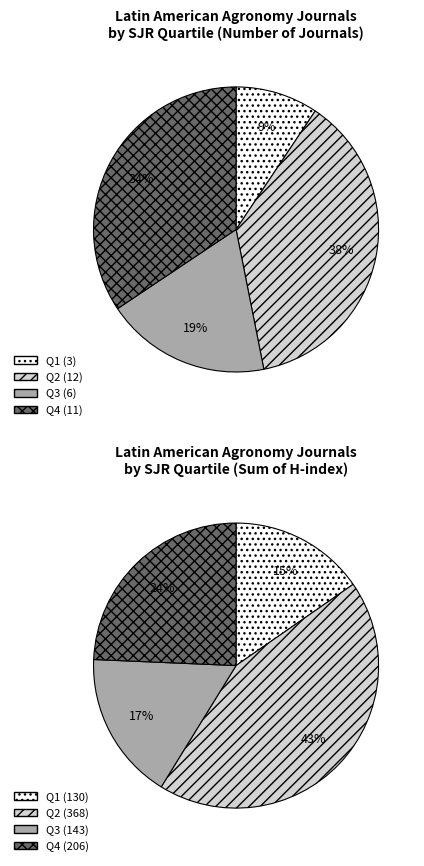

To the nearest percent, what portion does Q3 represent?

19%